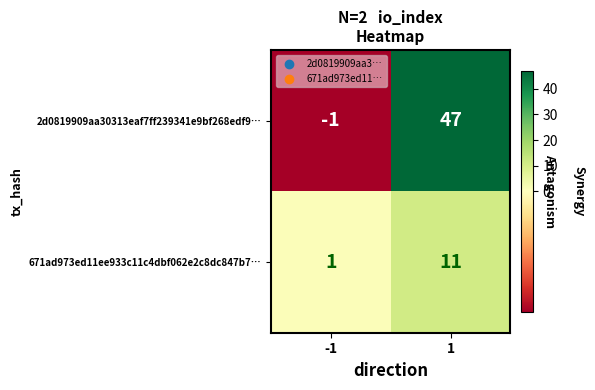

What is the approximate value of 671ad973ed11ee933c11c4dbf062e2c8dc847b7… at 1, to the nearest 10?

10